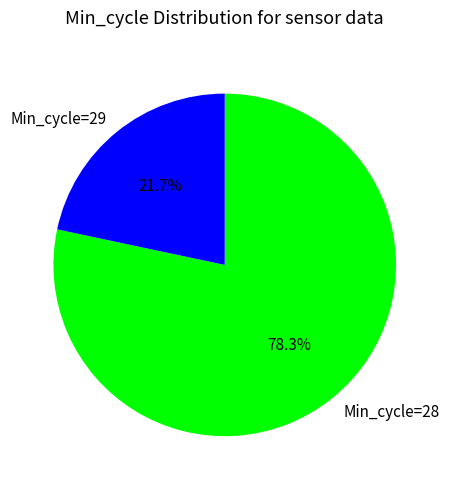

What is the majority slice?

Min_cycle=28